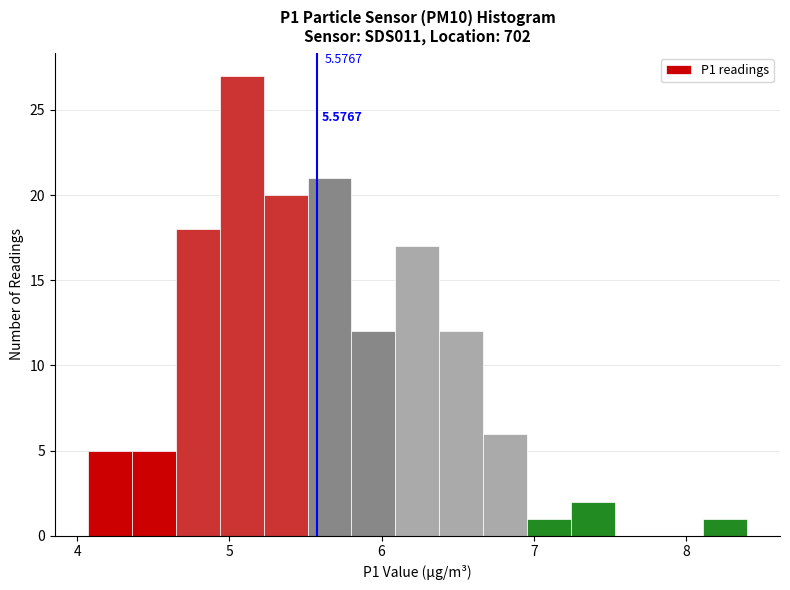

Read against the x-axis, roughly where is the centre of the tallest bar?

5.1